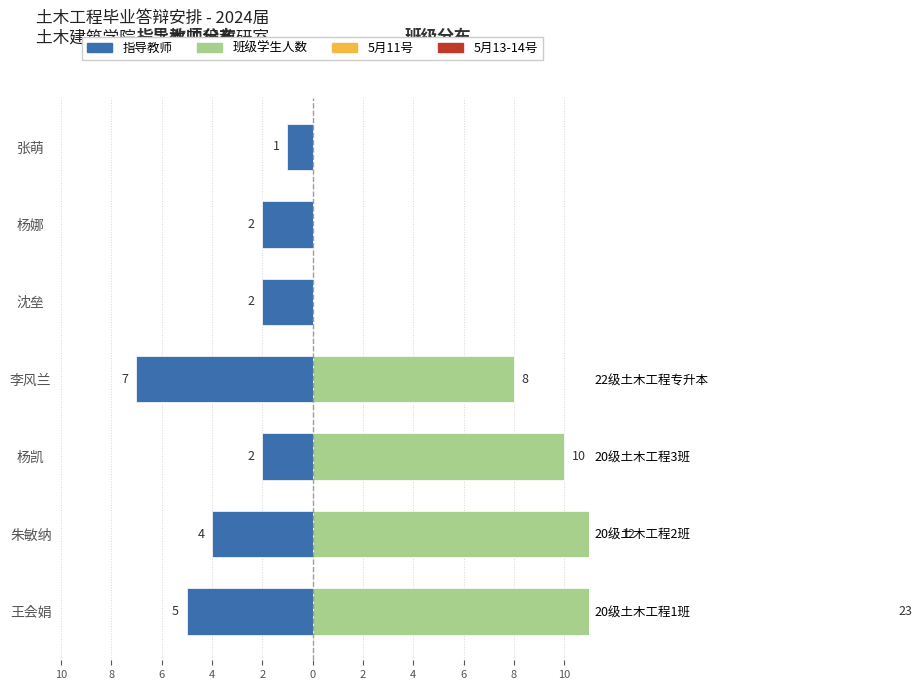

How many bars are there in each group?

2